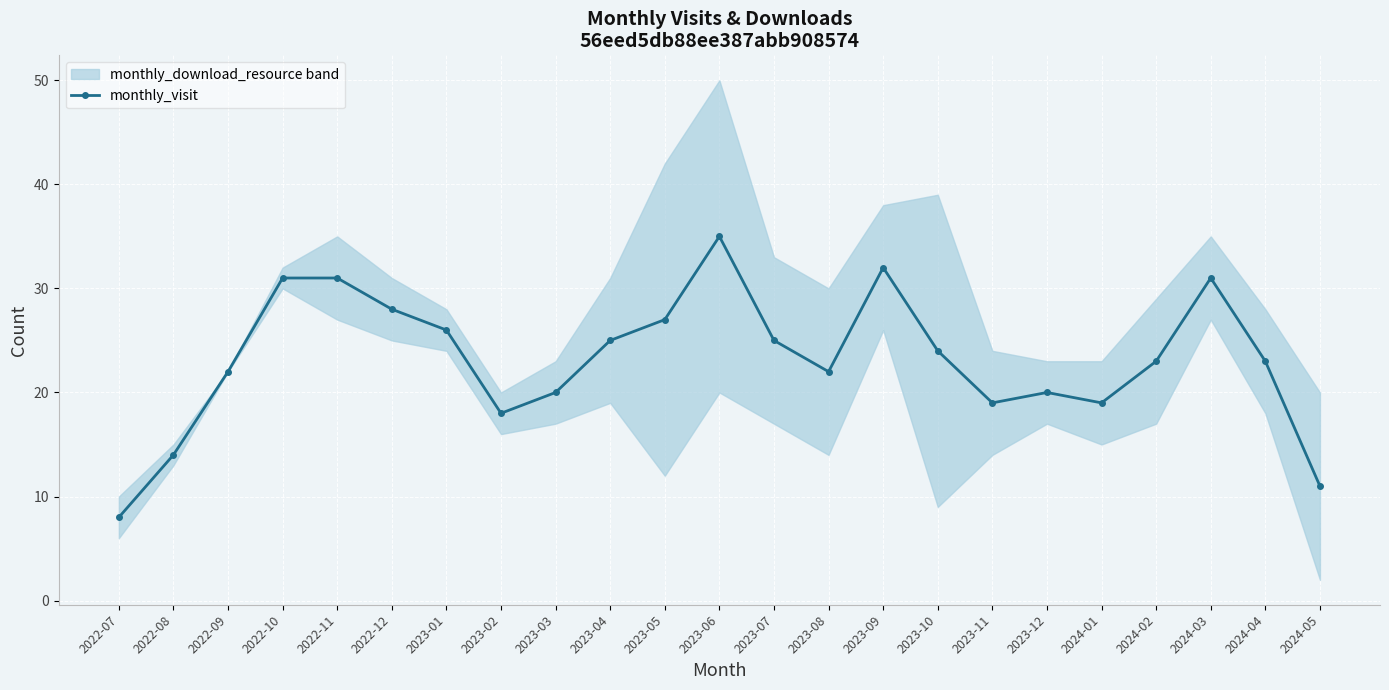

The chart shows a value of 20 at 2023-12. True or false?

True